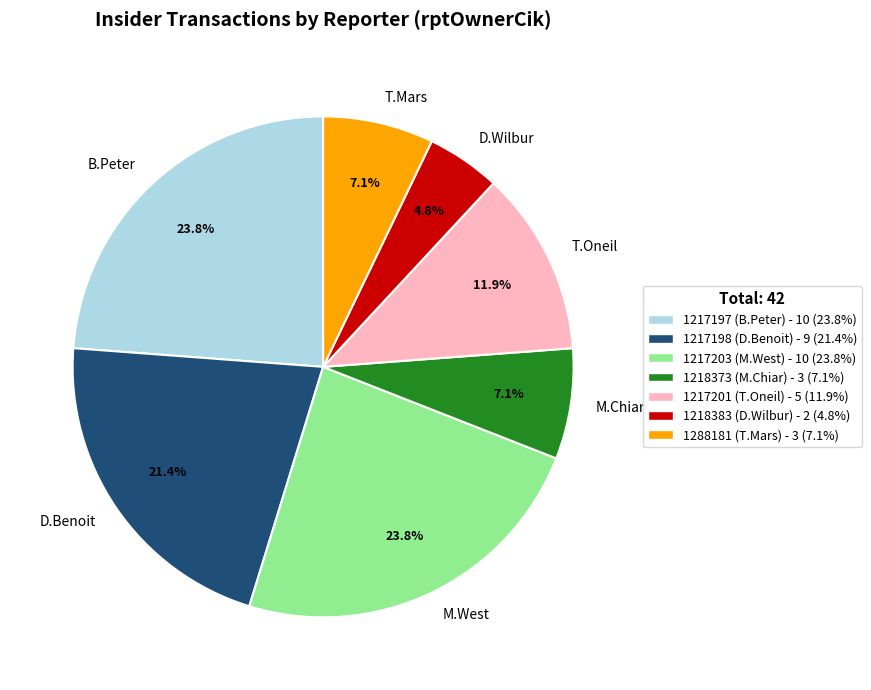

Which category has the smallest portion of the pie?

D.Wilbur